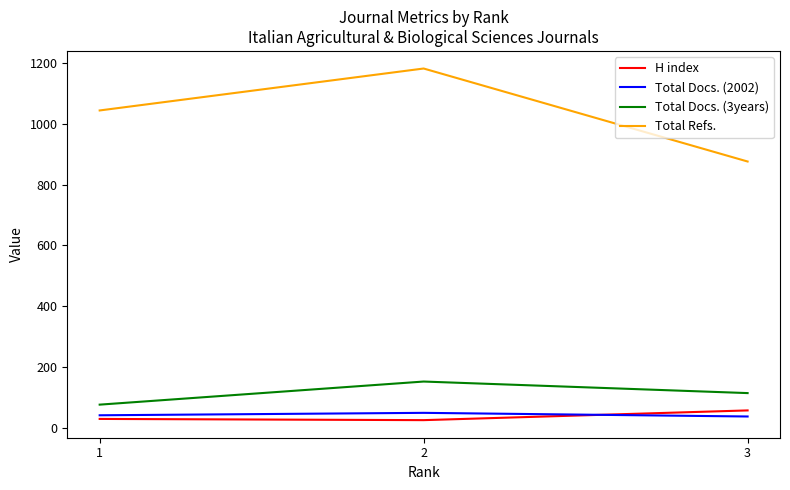

Which label corresponds to the largest value in the chart?

2